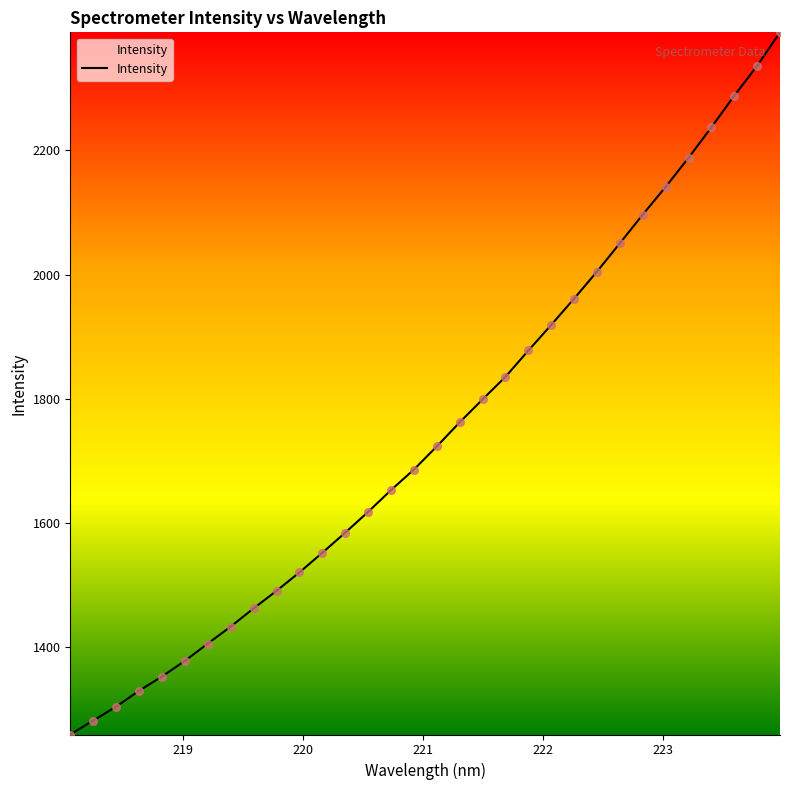

What is the maximum value shown in the chart?

2389.9